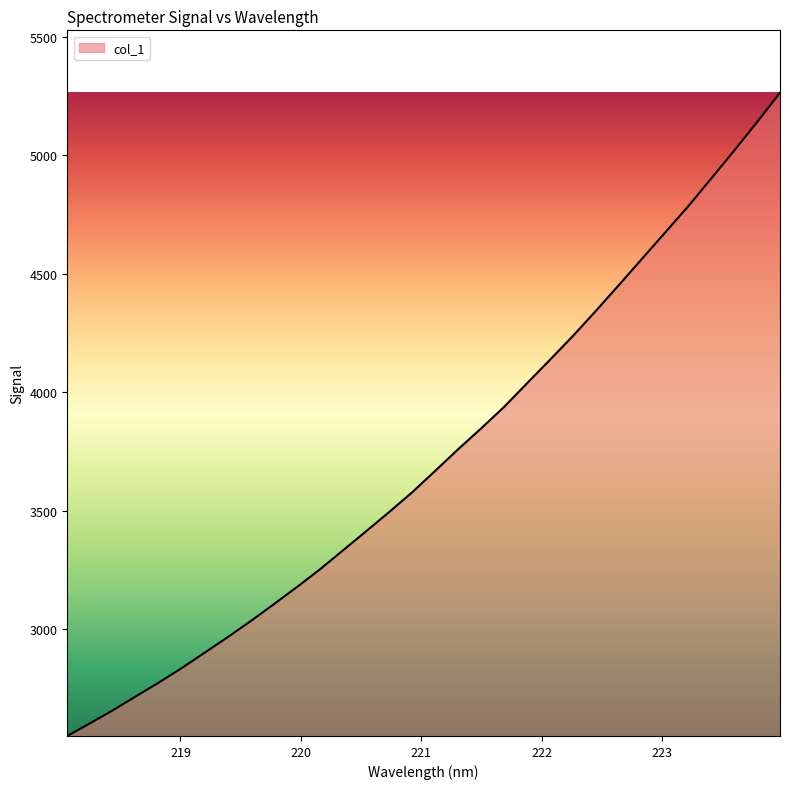

Reading left to right, list all the values displayed in this chart.

2549.9	2603.9	2659.2	2718.2	2776.5	2837.9	2903.2	2968.6	3036.5	3107.4	3179.4	3254.2	3334.3	3414.2	3495.3	3578.5	3669.0	3760.2	3848.2	3938.9	4038.9	4138.0	4238.8	4344.7	4453.6	4563.8	4673.6	4783.8	4900.7	5018.2	5138.9	5263.2